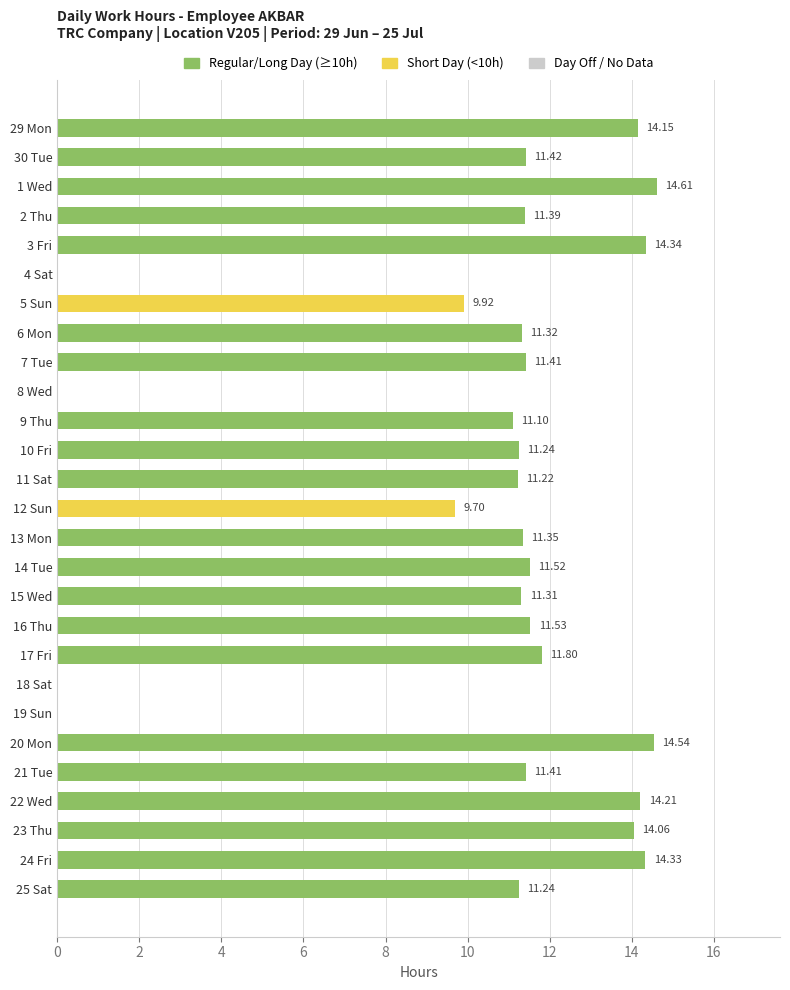

Which category has the highest value across all series?

1 Wed